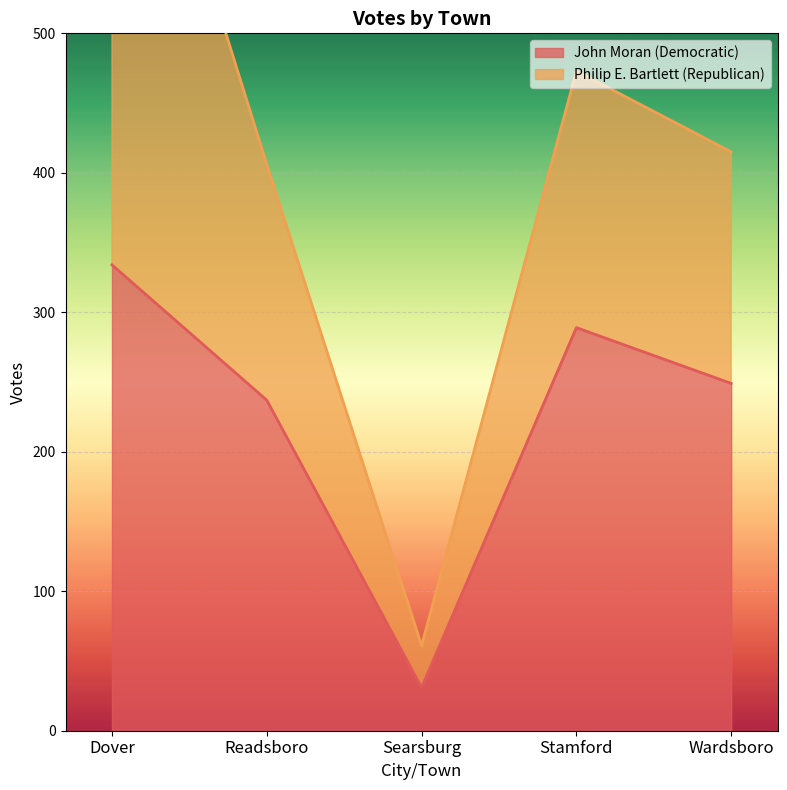

At which label does John Moran (Democratic) reach its minimum?

Searsburg